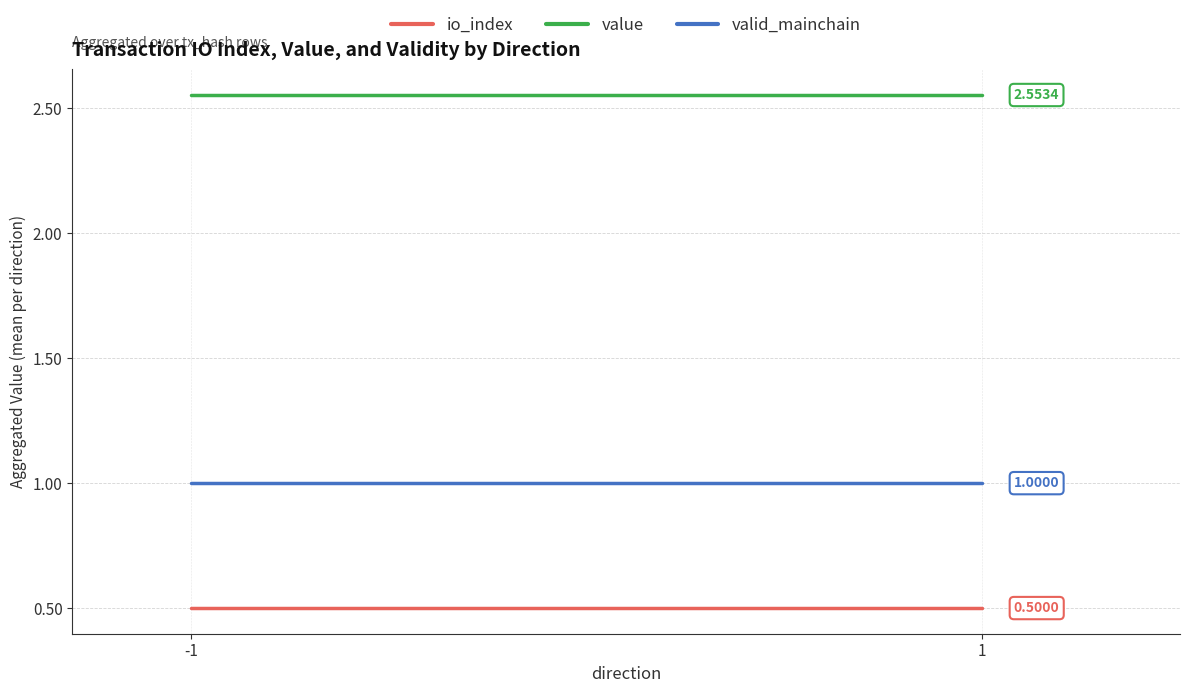

Is it true that io_index equals 0.5 at 1?

True